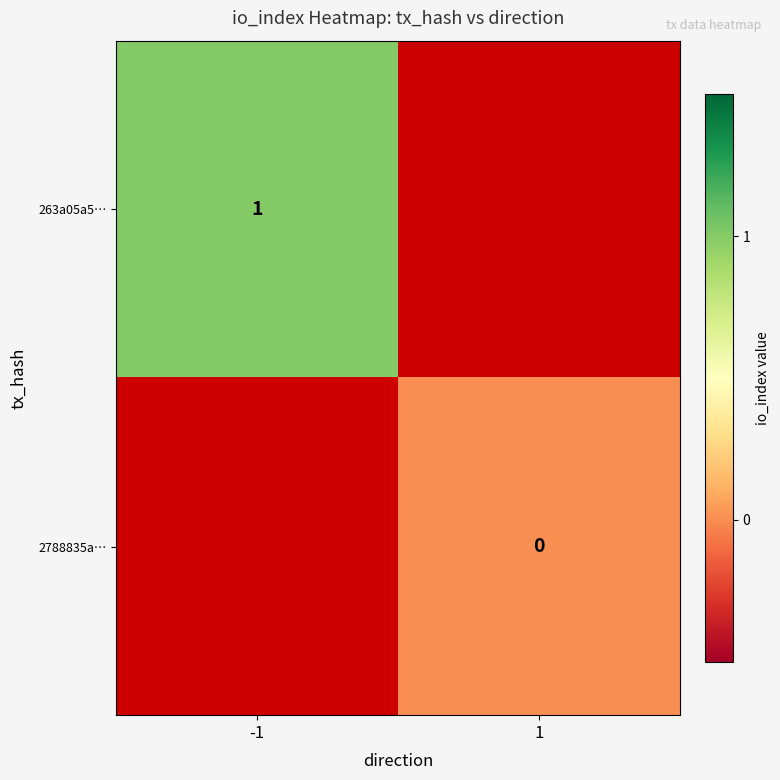

Which category has the highest value in the 263a05a5… series?

-1